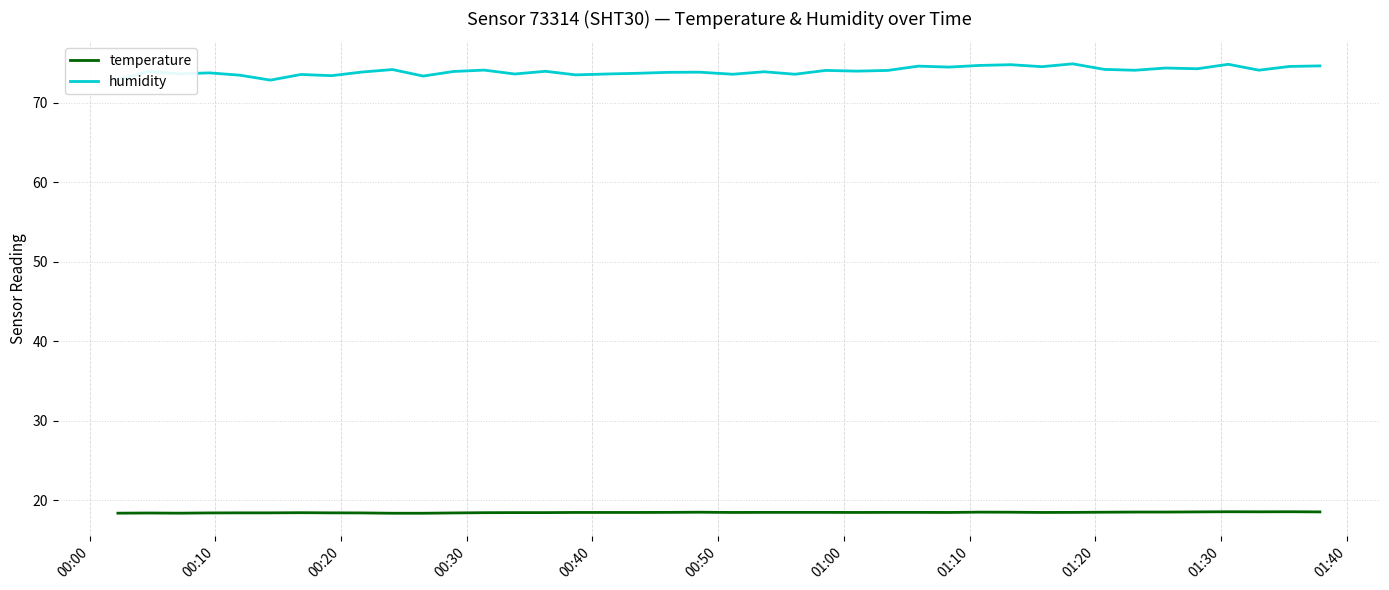

List the series in order of their overall mean, lowest first.

temperature, humidity